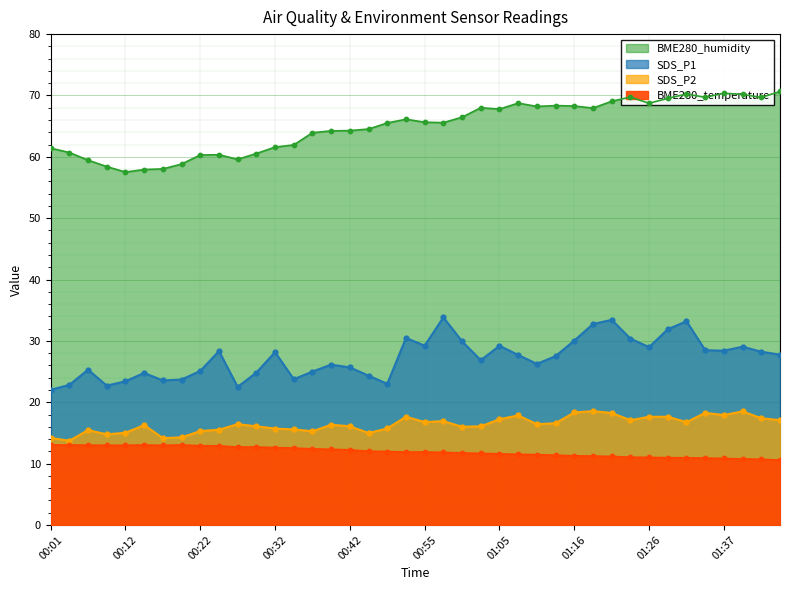

Which series contains the lowest Y value?

BME280_temperature